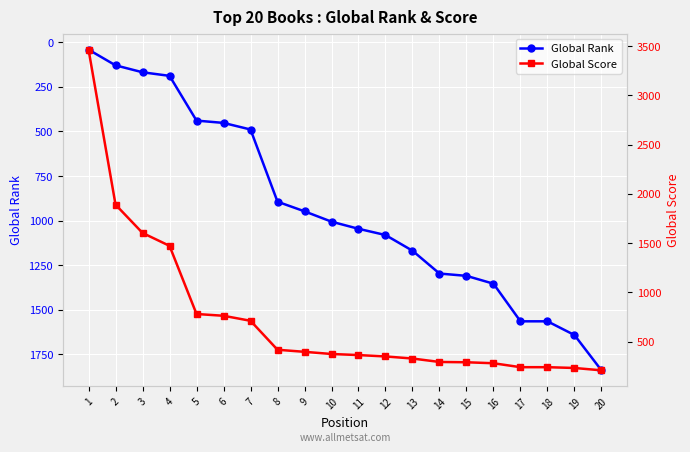

Reading left to right, what are all the values shown in this chart?

Global Rank: 41	129	168	188	439	452	489	894	948	1006	1046	1081	1169	1297	1310	1354	1565	1565	1642	1840
Global Score: 3464	1890	1603	1472	780	762	711	417	396	374	363	349	328	293	290	280	240	240	232	208